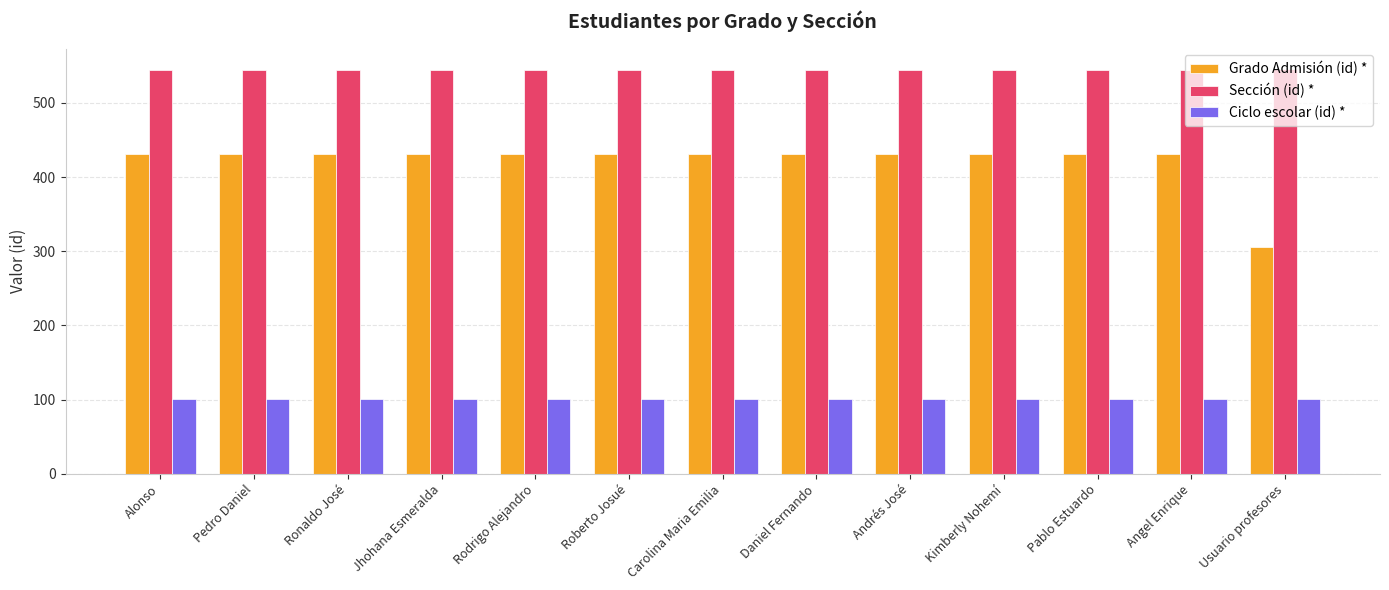

What value does the Ciclo escolar (id) * series have at Daniel Fernando?

101